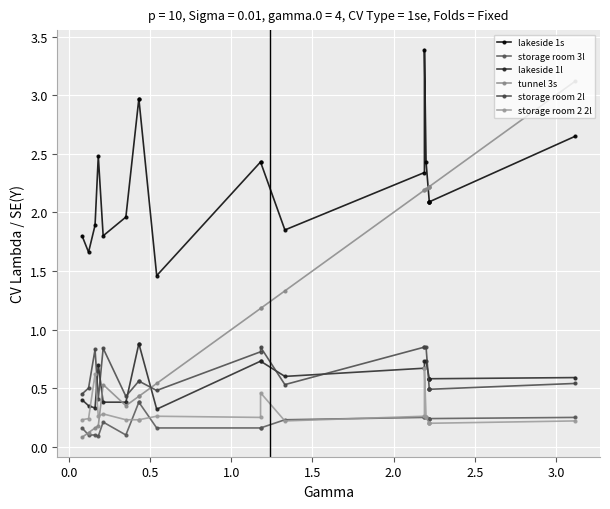

Which series has the widest spread of values?

tunnel 3s